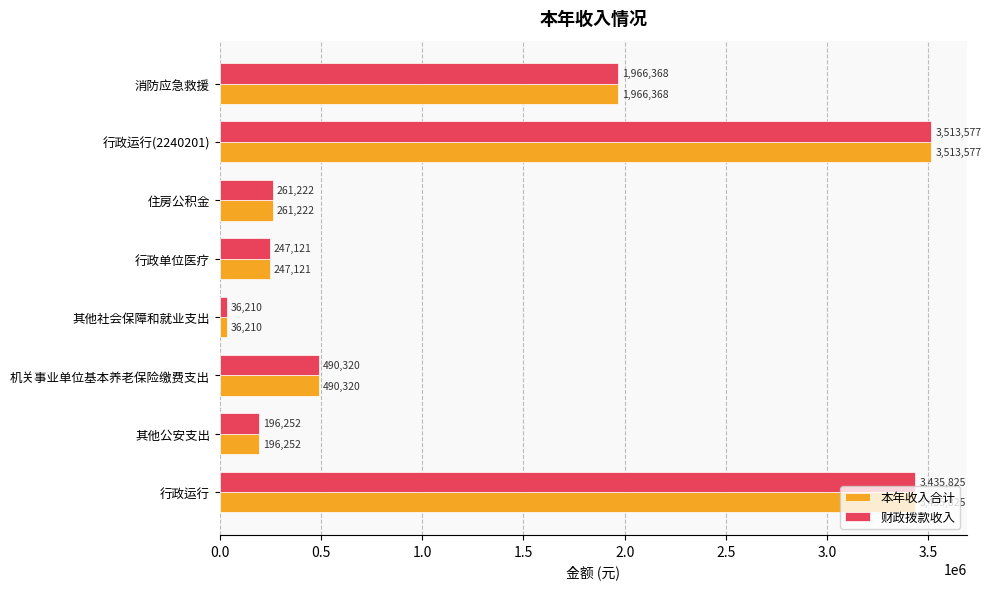

What is the smallest value displayed?

36209.8